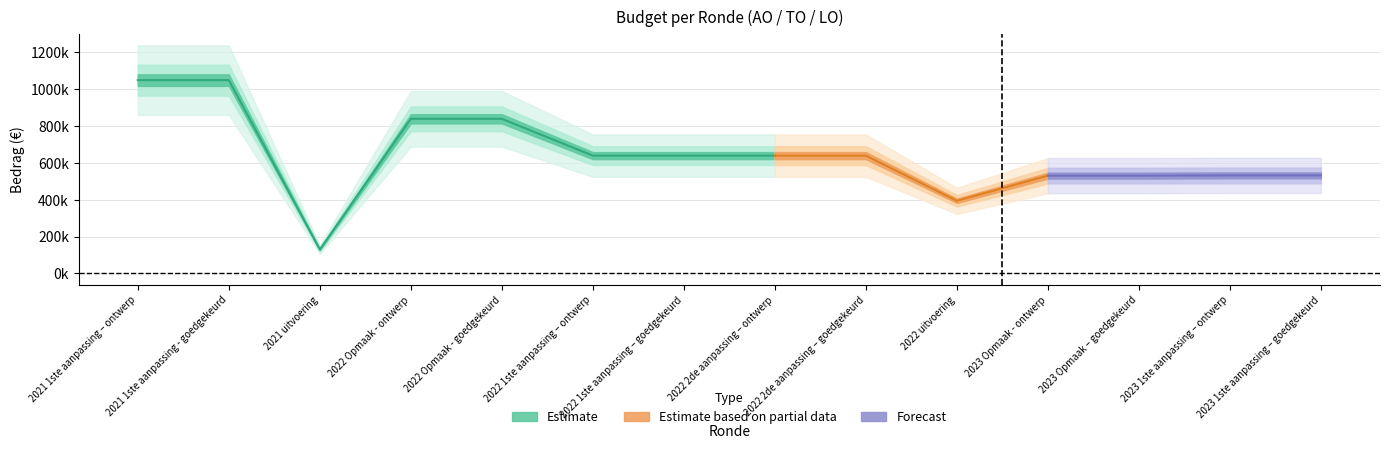

What is the value of the AO point at the 13th from the left?

531970